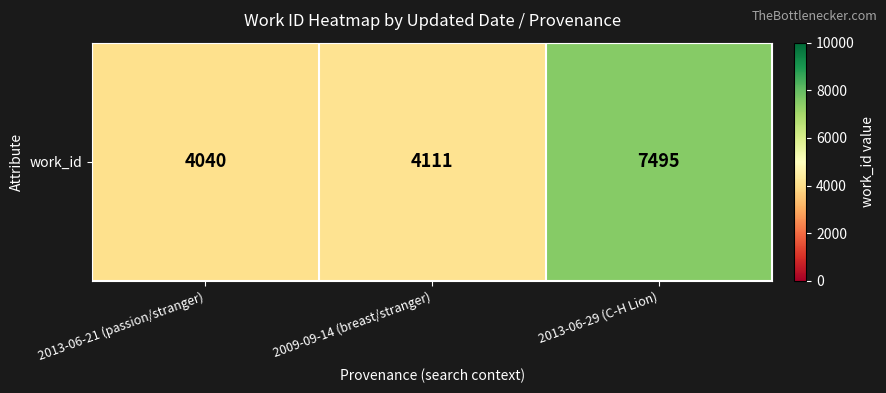

What is the average value?

5215